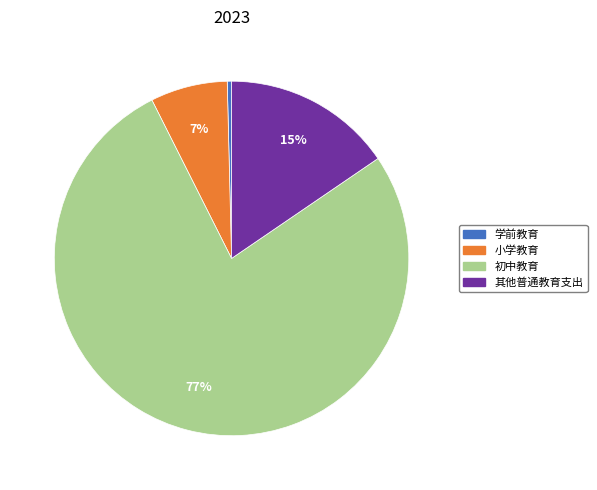

Does any single category account for the majority?

Yes